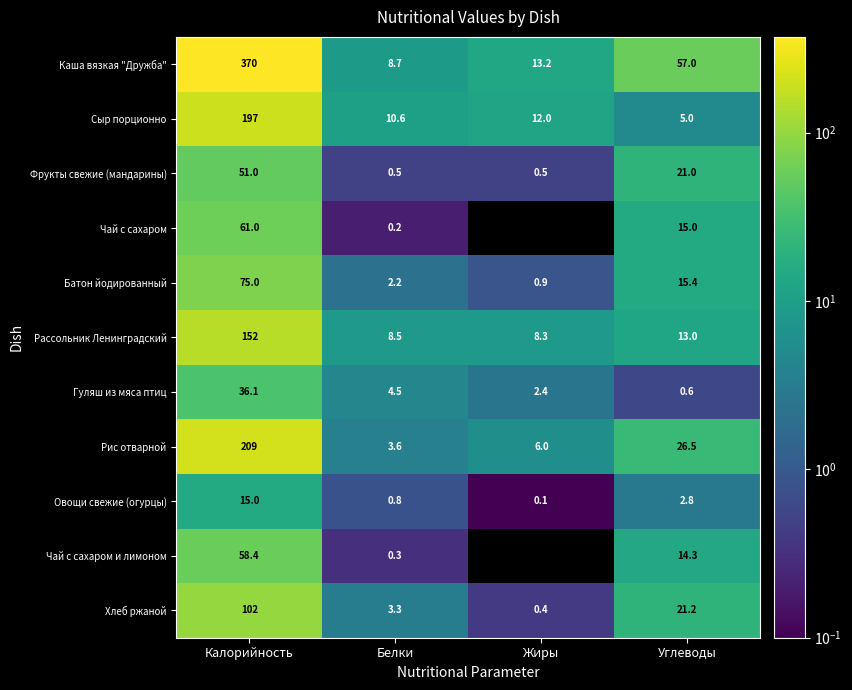

At how many categories does at least one series exceed 139?

1